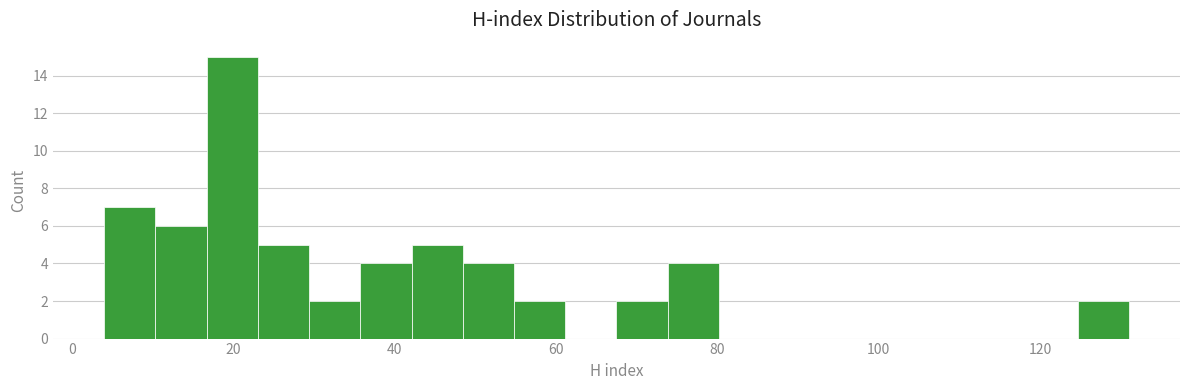

Read against the x-axis, roughly where is the centre of the tallest bar?

20